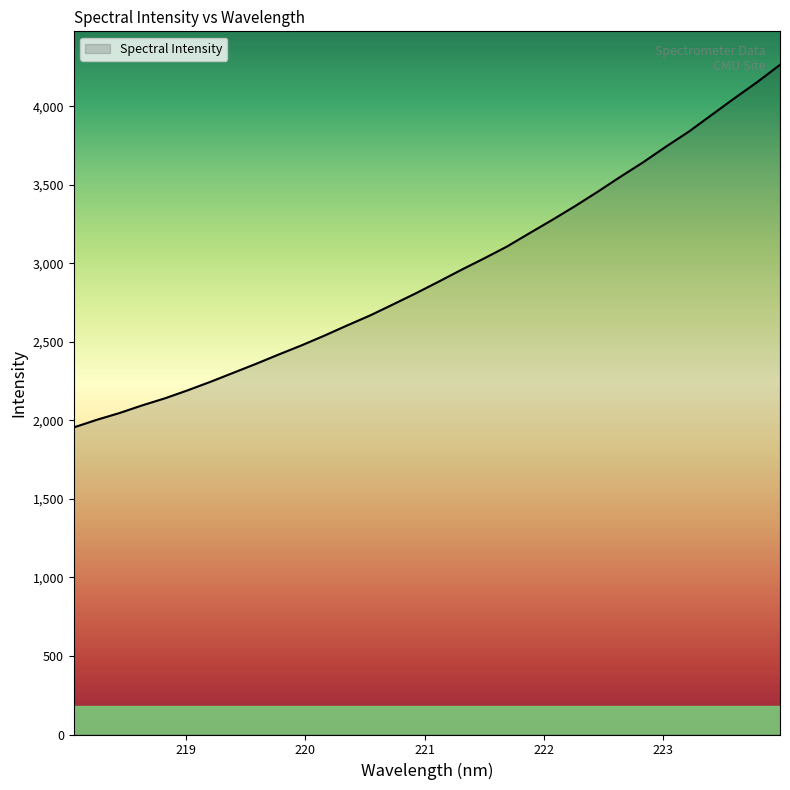

What is the difference between the maximum and minimum values?

2309.4